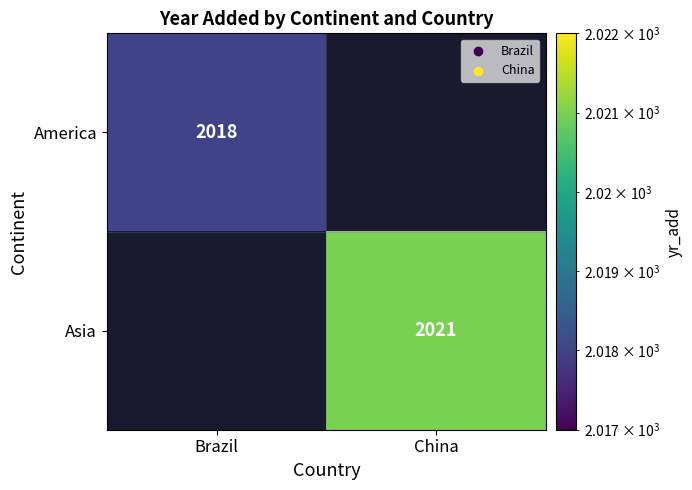

How many categories are shown in the chart?

2